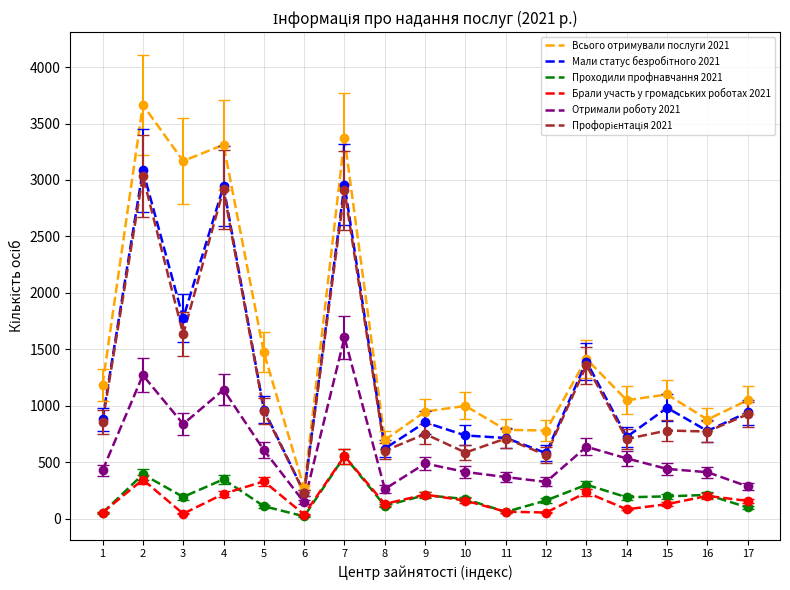

The value of Отримали роботу 2021 at 14 is 758. True or false?

False